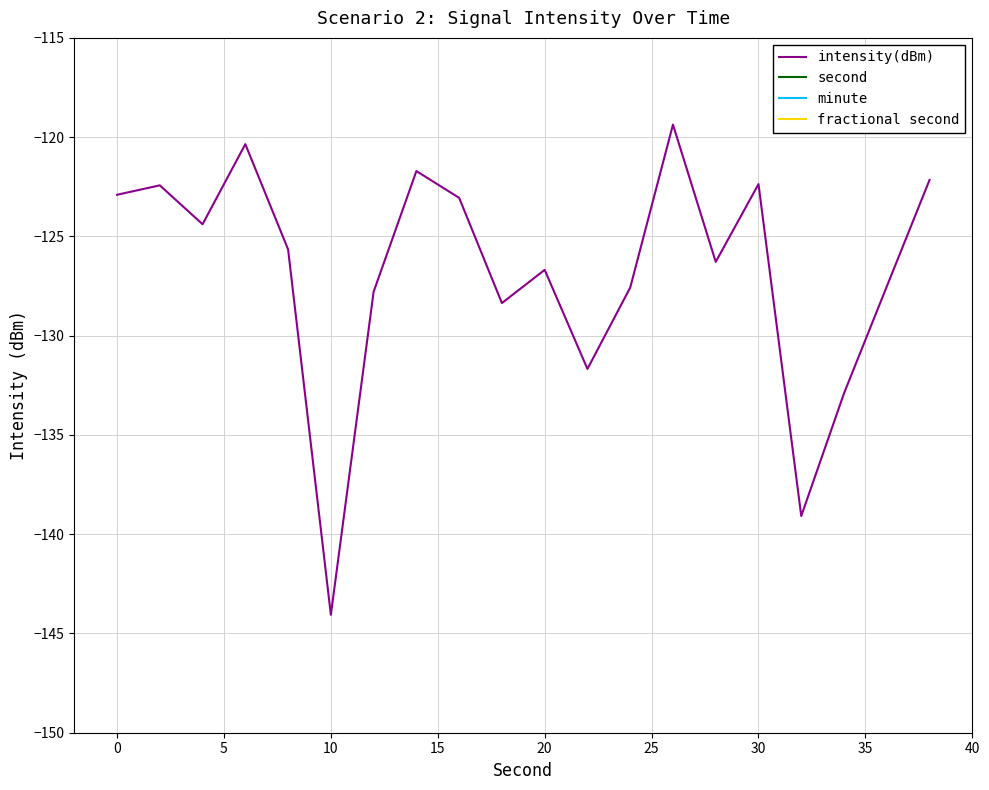

True or false: intensity(dBm) has a value of -210.3 at 20.

False